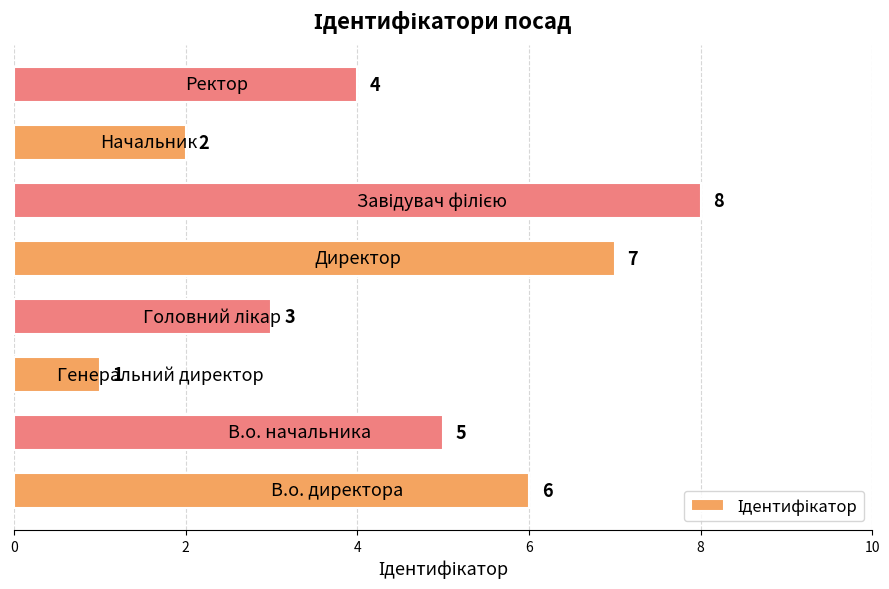

How many data points are less than 5?

4